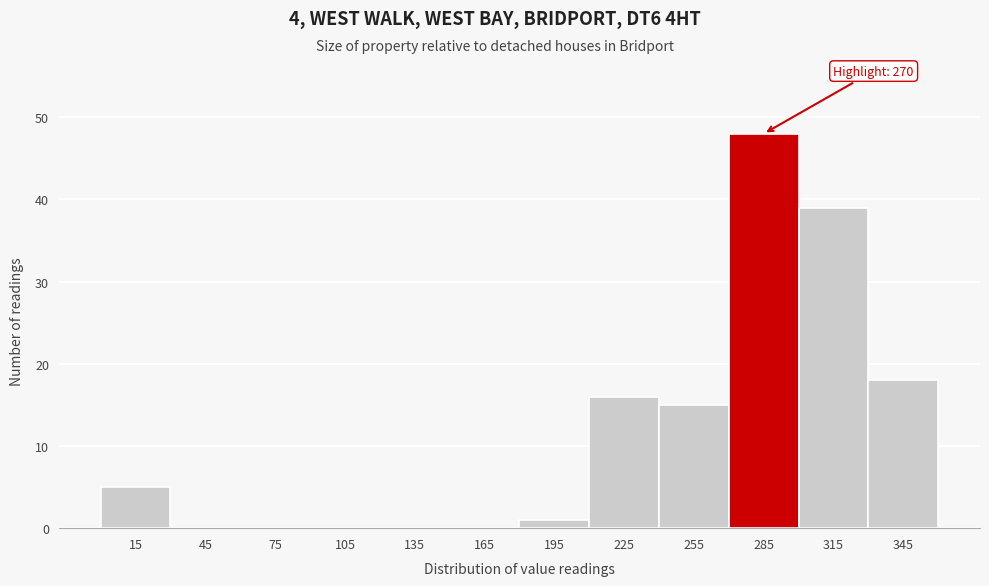

Which range on the x-axis has the tallest bar?

270 to 300